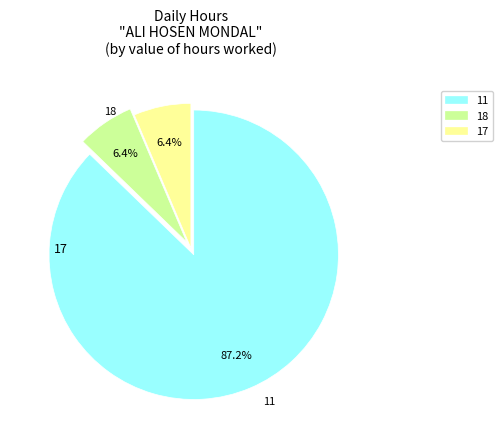

How much of the chart is everything except 17?

12.8%